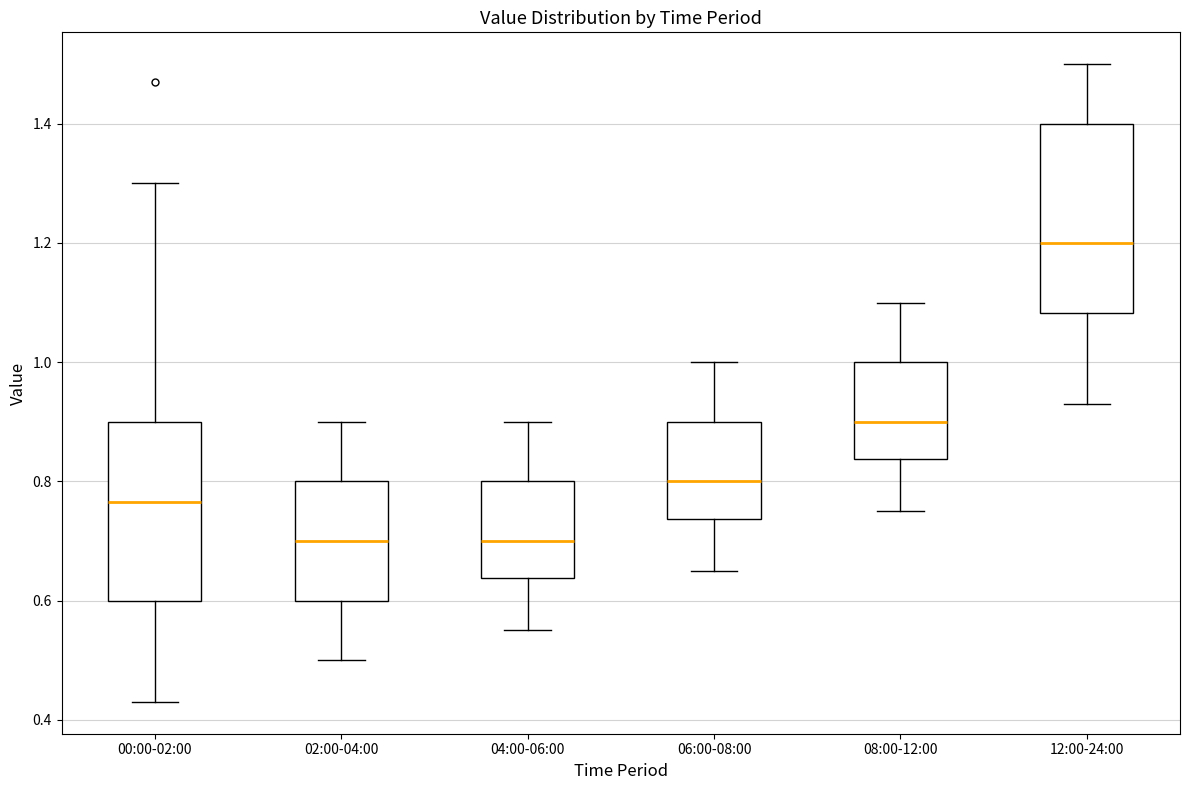

Reading left to right, transcribe this box plot: for each box, give where its median line is, the range the box spans, and where its two whiskers end, as read against the y-axis. The values are not printed on the chart, so give them approximately, as read against the axis.

00:00-02:00: median 0.76, box 0.60 to 0.90, whiskers 0.44 to 1.30
02:00-04:00: median 0.70, box 0.60 to 0.80, whiskers 0.50 to 0.90
04:00-06:00: median 0.70, box 0.64 to 0.80, whiskers 0.56 to 0.90
06:00-08:00: median 0.80, box 0.74 to 0.90, whiskers 0.66 to 1.00
08:00-12:00: median 0.90, box 0.84 to 1.00, whiskers 0.76 to 1.10
12:00-24:00: median 1.20, box 1.08 to 1.40, whiskers 0.94 to 1.50